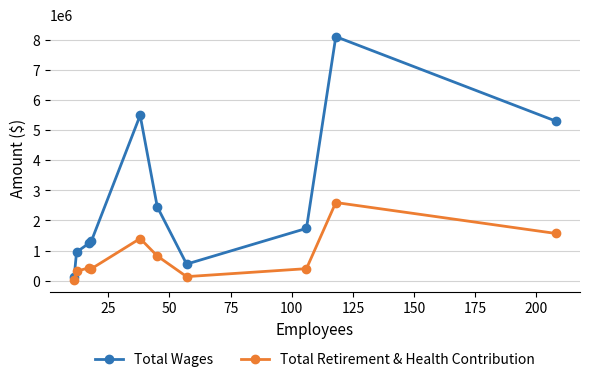

True or false: Total Wages has more than 0 points higher than both neighbors.

True